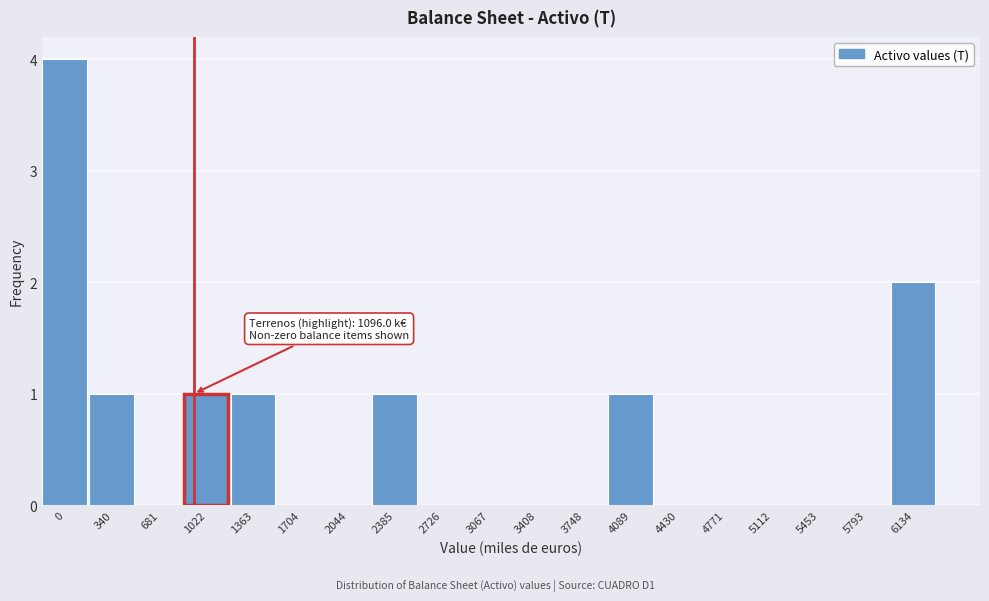

Reading left to right, transcribe all the data shown in this chart.

0=4	340=1	681=0	1022=1	1363=1	1704=0	2044=0	2385=1	2726=0	3067=0	3408=0	3748=0	4089=1	4430=0	4771=0	5112=0	5453=0	5793=0	6134=2